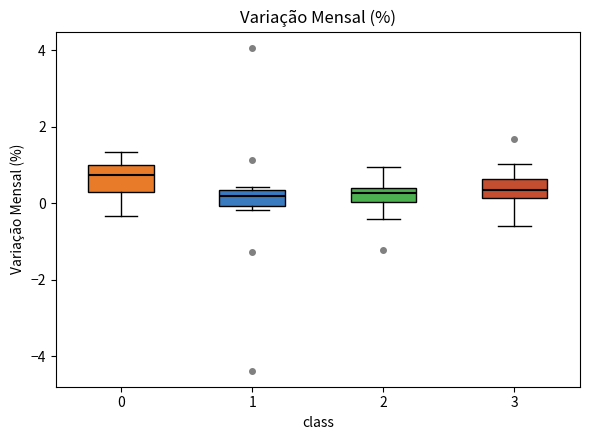

Reading left to right, read every box against the y-axis: the position of its median line, the range the box covers, and the ends of its whiskers. The values are not printed on the chart, so give them approximately, as read against the axis.

0: median 0.8, box 0.2 to 1.0, whiskers -0.4 to 1.4
1: median 0.2, box 0.0 to 0.4, whiskers -0.2 to 0.4 (just above the box's upper edge)
2: median 0.2, box 0.0 to 0.4, whiskers -0.4 to 1.0
3: median 0.4, box 0.2 to 0.6, whiskers -0.6 to 1.0